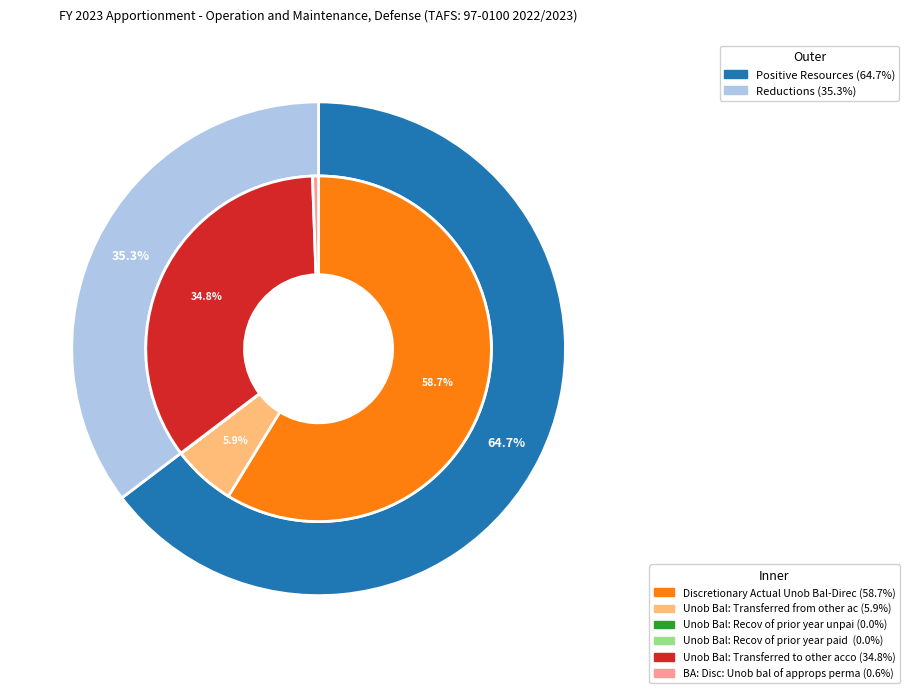

Which slice is the largest?

Discretionary Actual Unob Bal-Direct